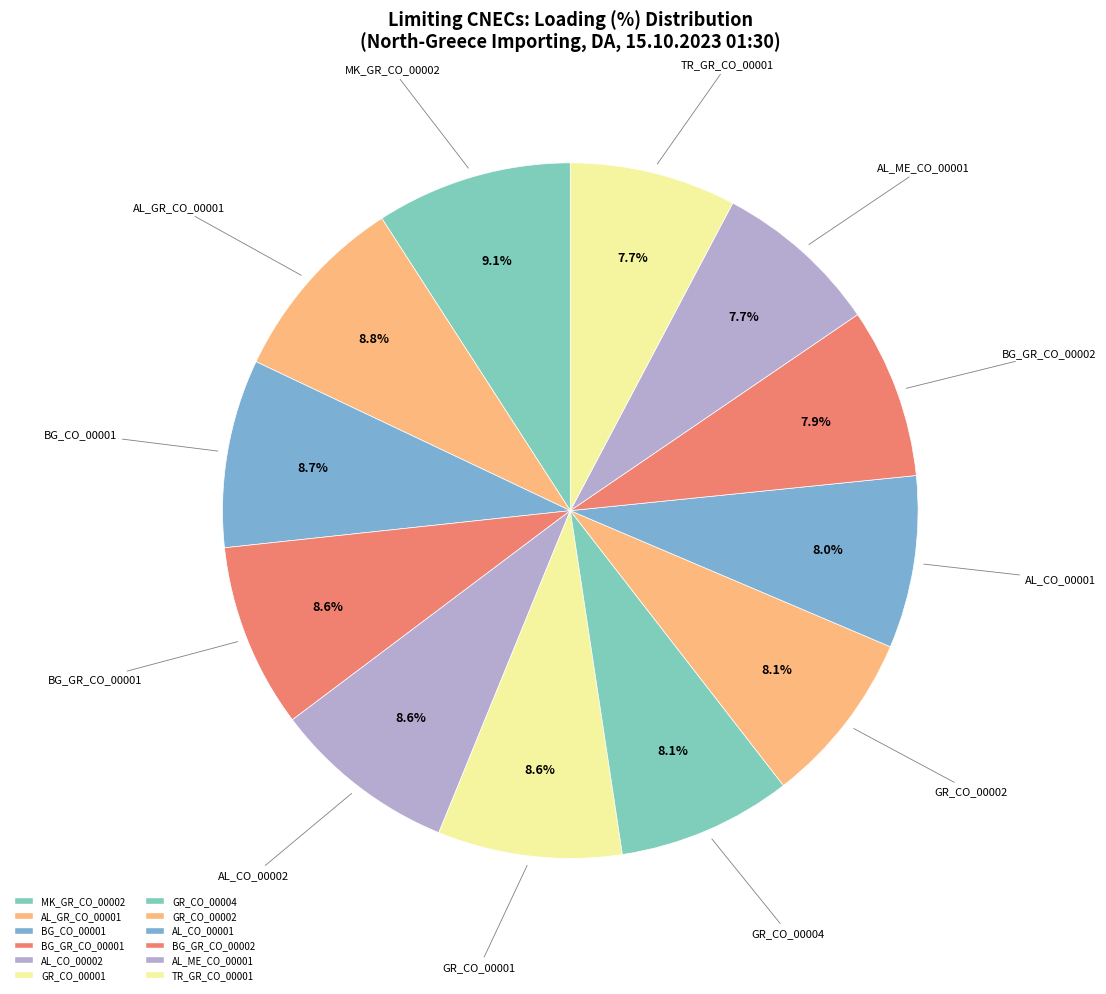

What percentage is the GR_CO_00001 slice, to the nearest percent?

9%